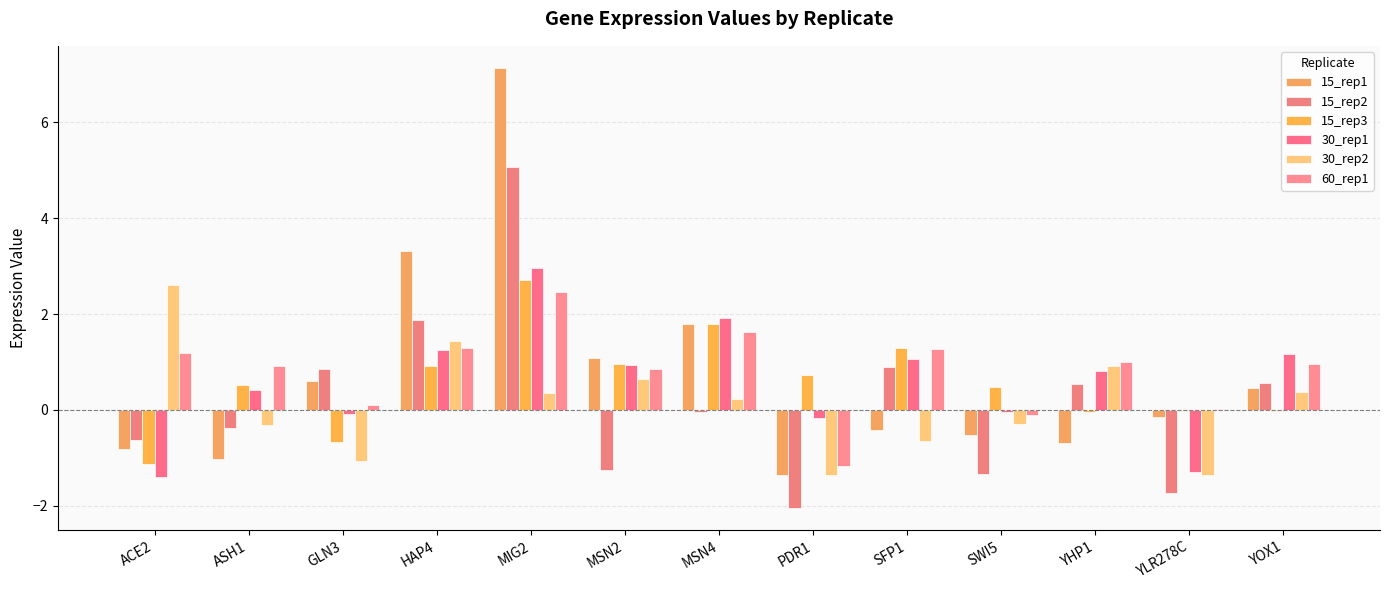

How many data points does each series have?

13